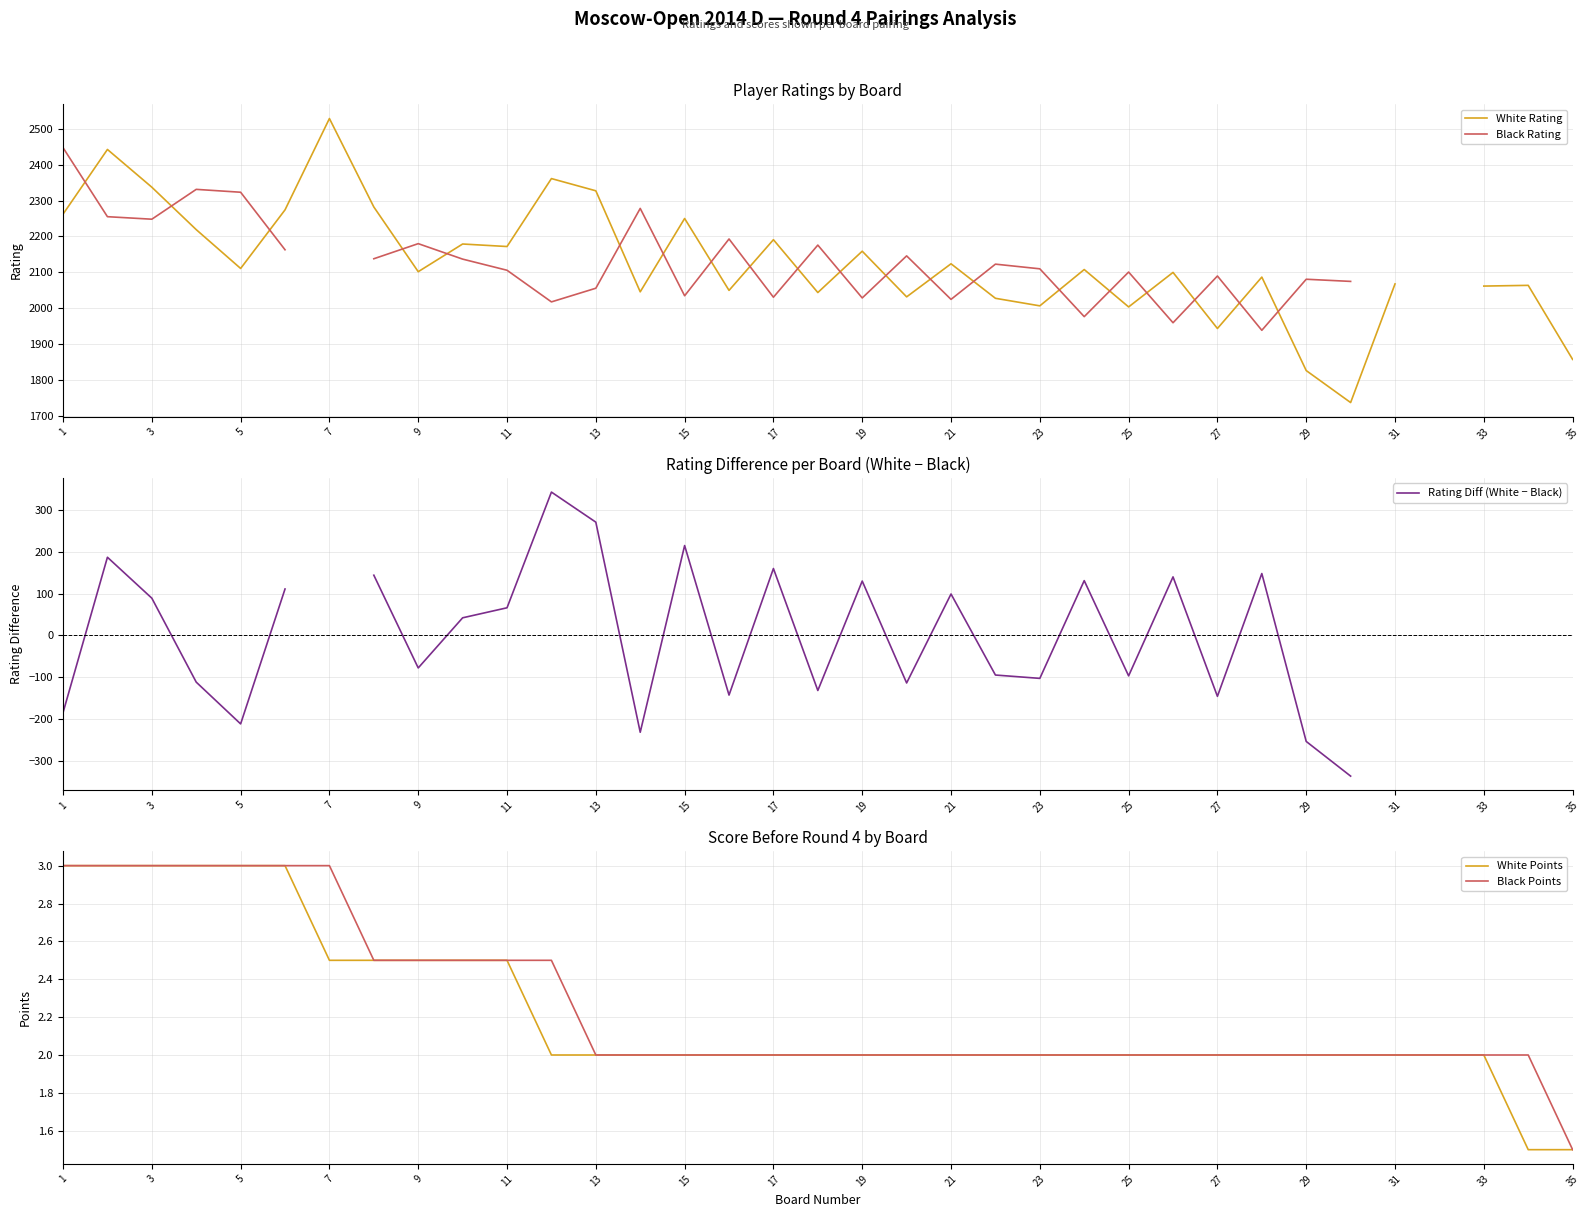

What is the minimum value for White Points?

1.5